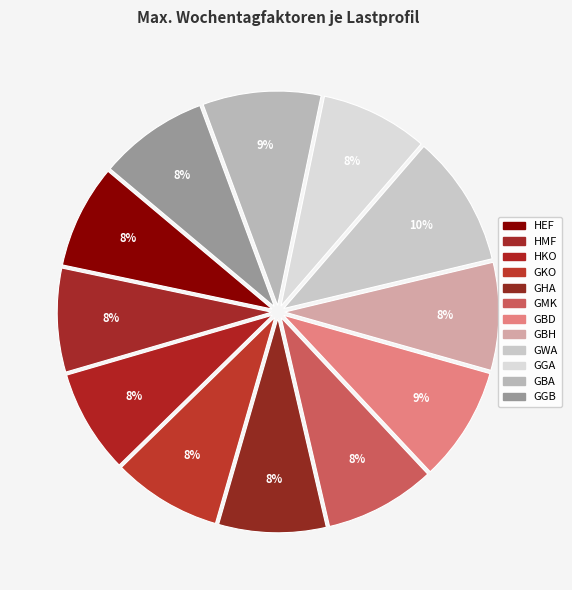

Does GWA account for over 50% of the chart?

No